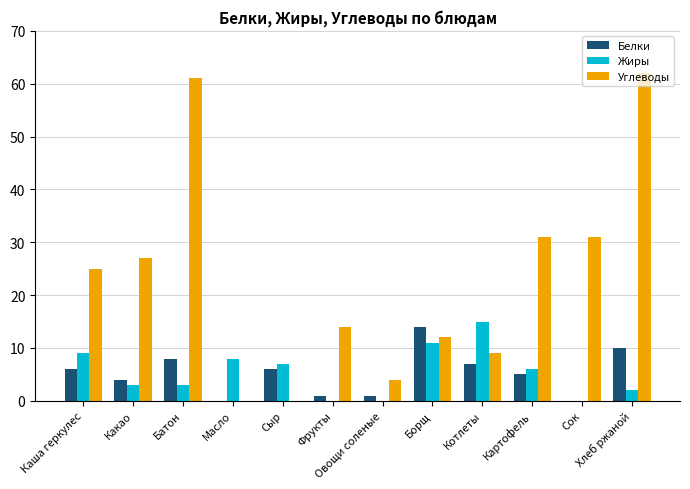

How many groups of bars are there?

12